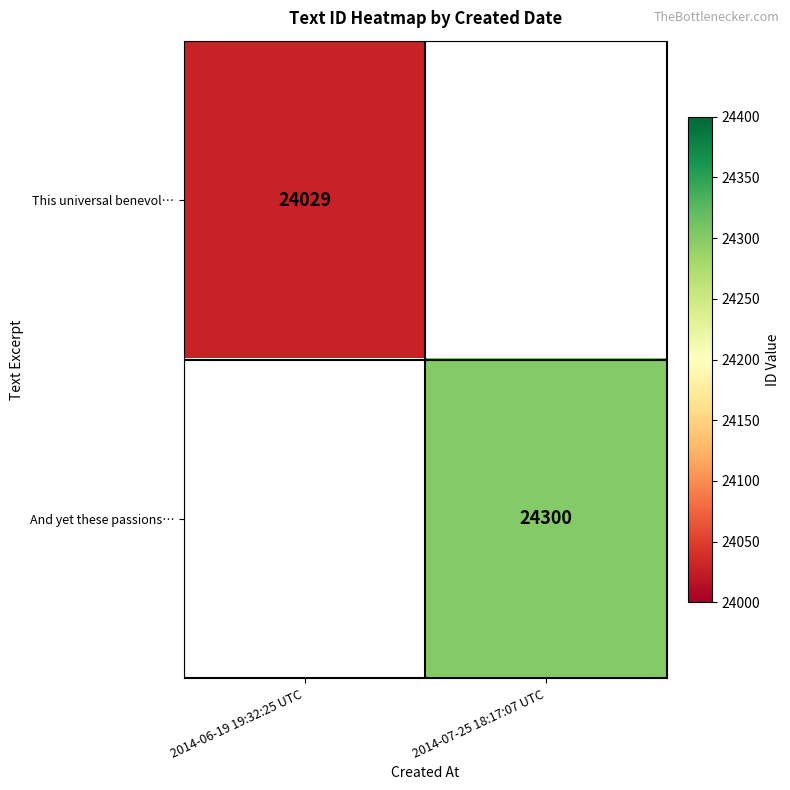

The And yet these passions… series shows 41594 at 2014-07-25 18:17:07 UTC. True or false?

False